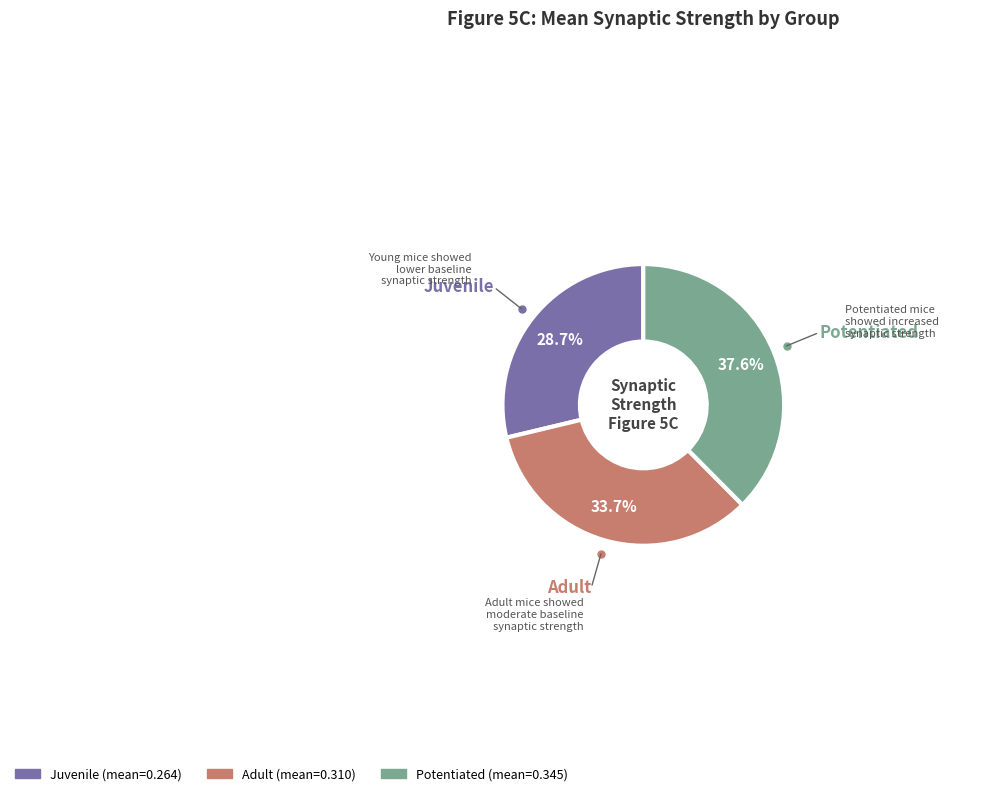

Between Juvenile and Adult, which is larger?

Adult